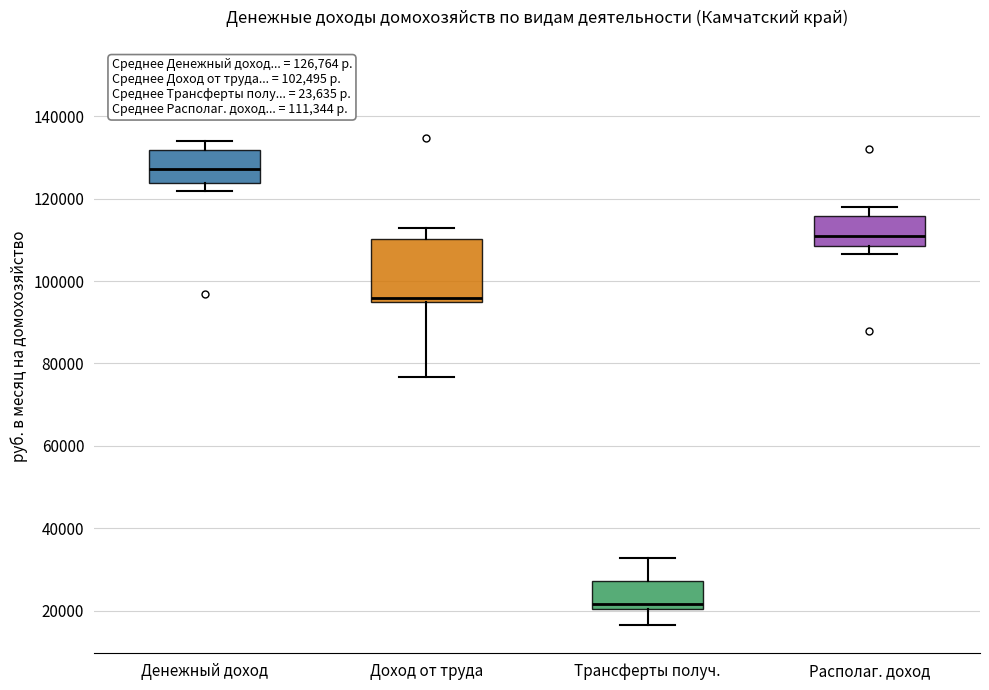

Which box's median line is the lowest?

Трансферты получ.